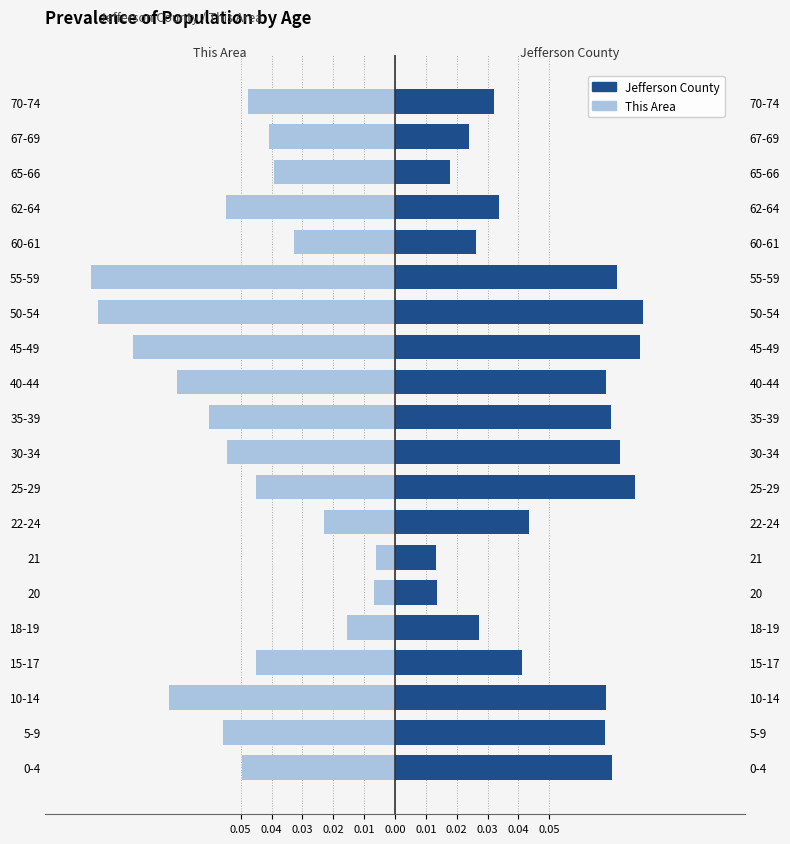

What is the sum of all Jefferson County values?

1.0